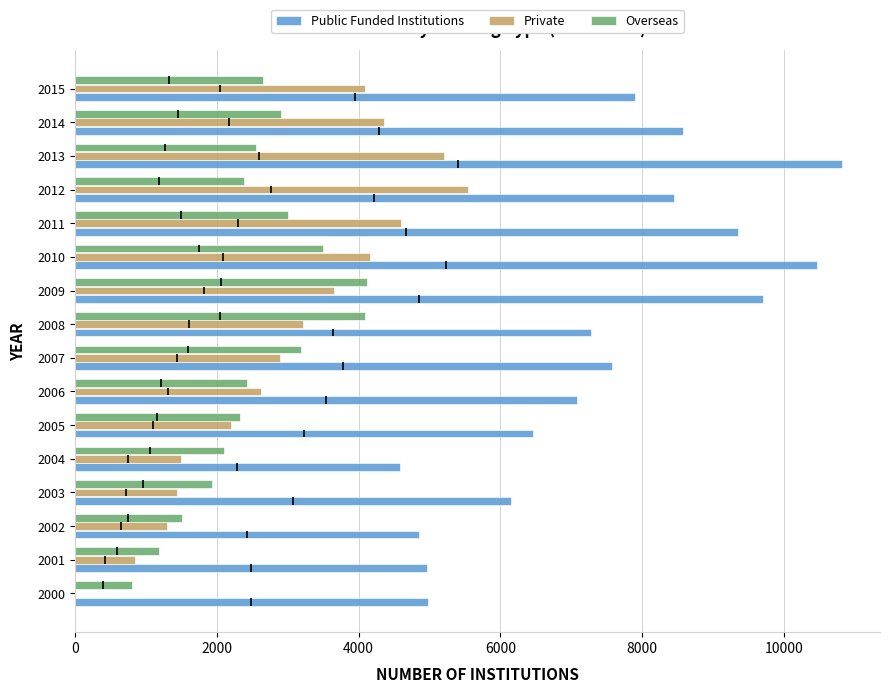

At how many categories does at least one series exceed 2226?

16